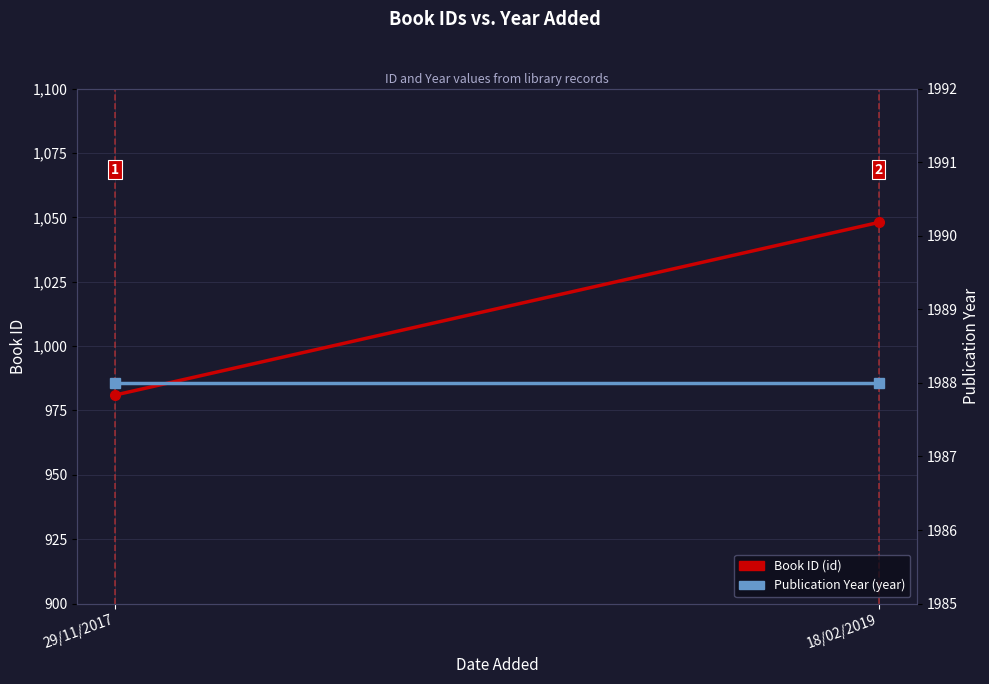

What is the spread (max minus min) of values at 29/11/2017?

1007